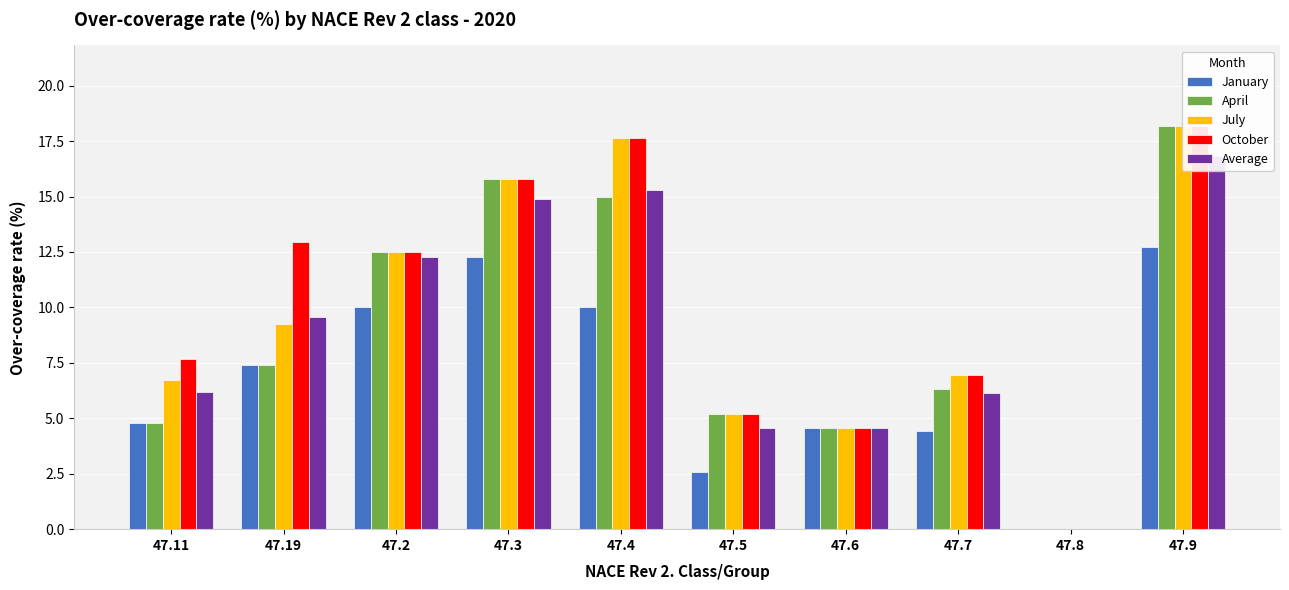

What is the average value of the April series?

9.0